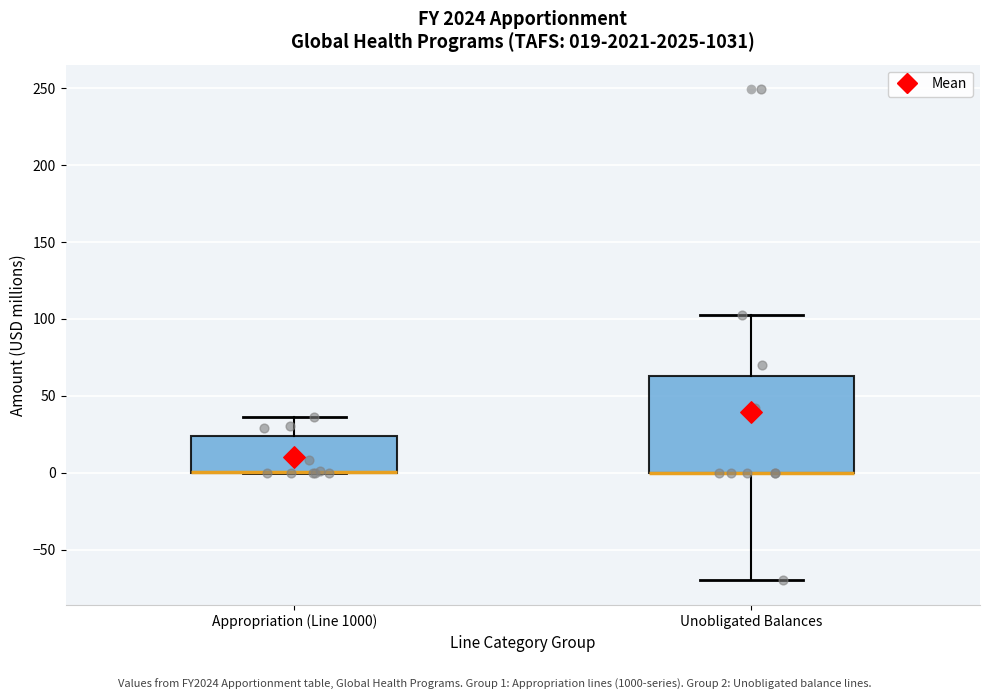

Which box is the tallest, from its lower edge to its upper edge?

Unobligated Balances